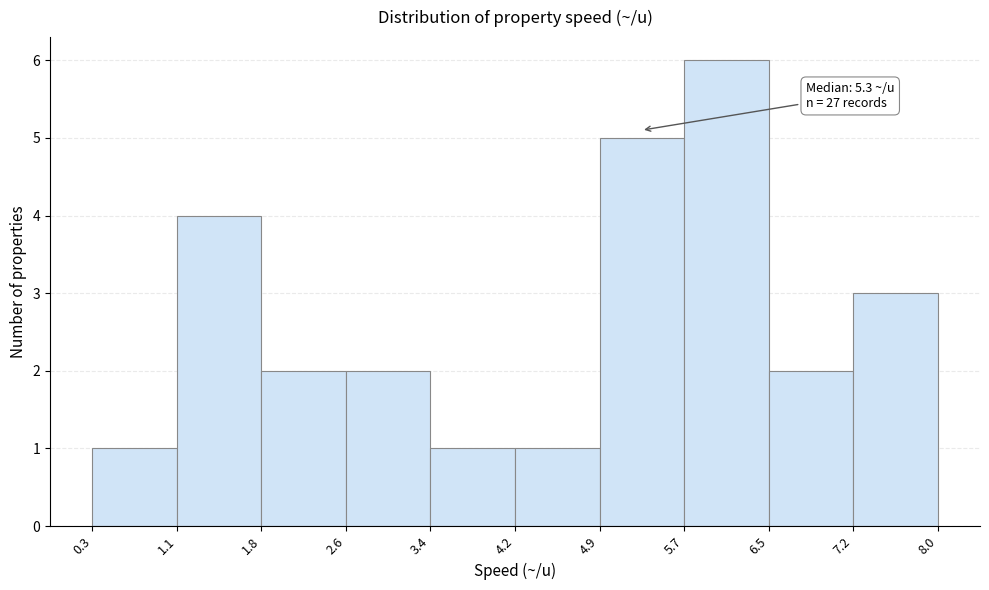

Over which range of the x-axis is the bar tallest?

5.7 to 6.5